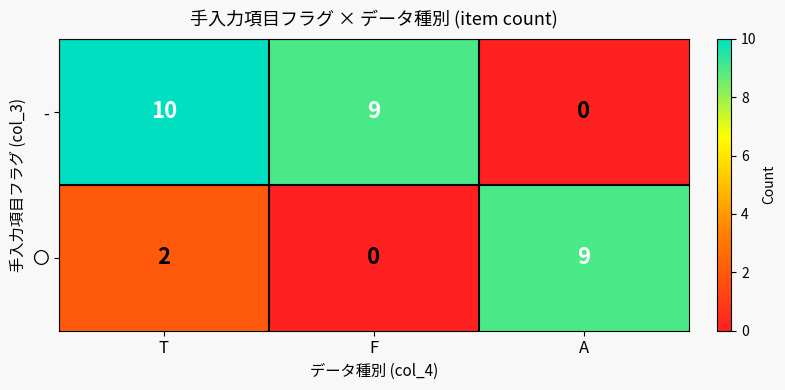

What is the difference between the maximum and minimum values in the - series?

10